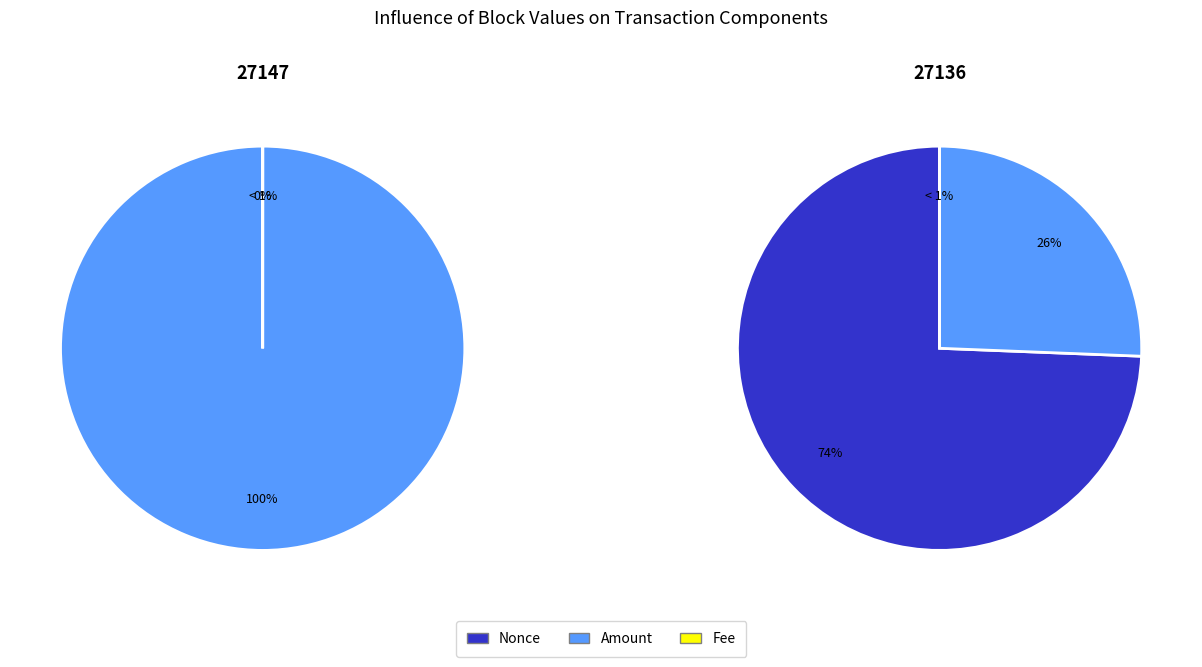

Does 1 represent more than half of the total?

Yes